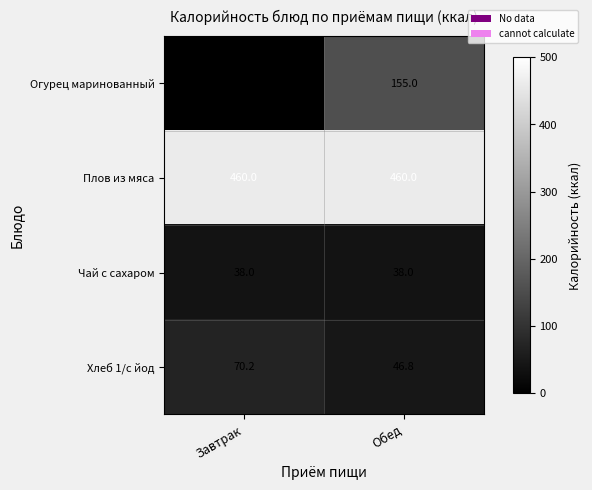

Count the number of categories in the chart.

2